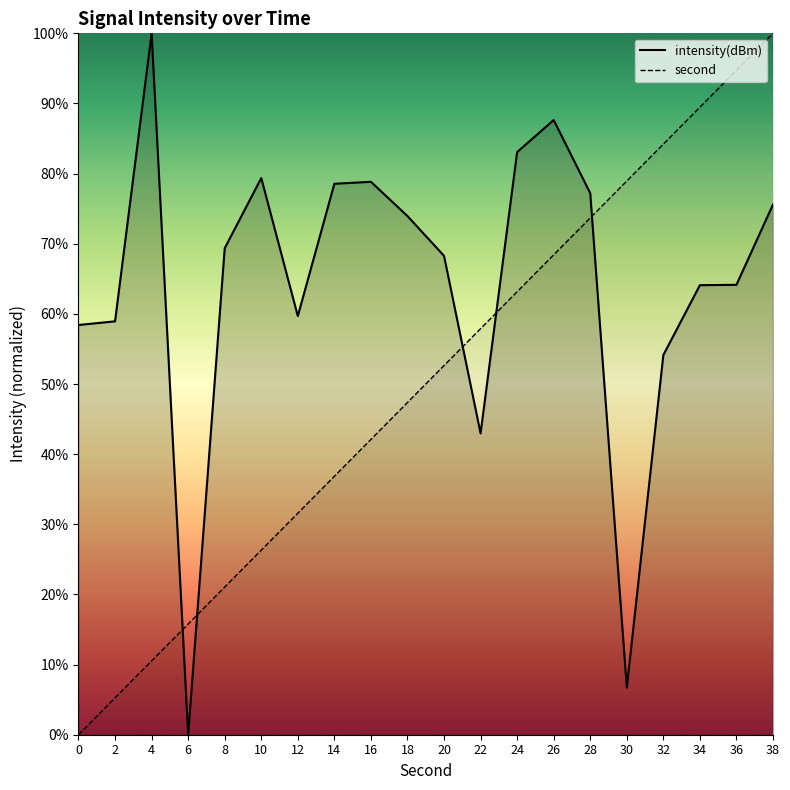

How many intersections are there between second and intensity(dBm)?

5